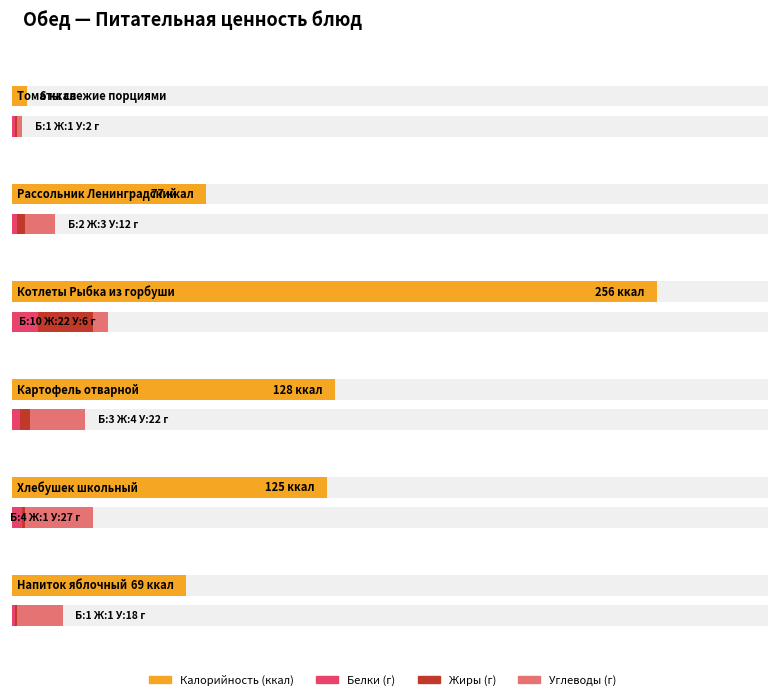

Which category has the highest value in the Белки series?

Котлеты Рыбка из горбуши